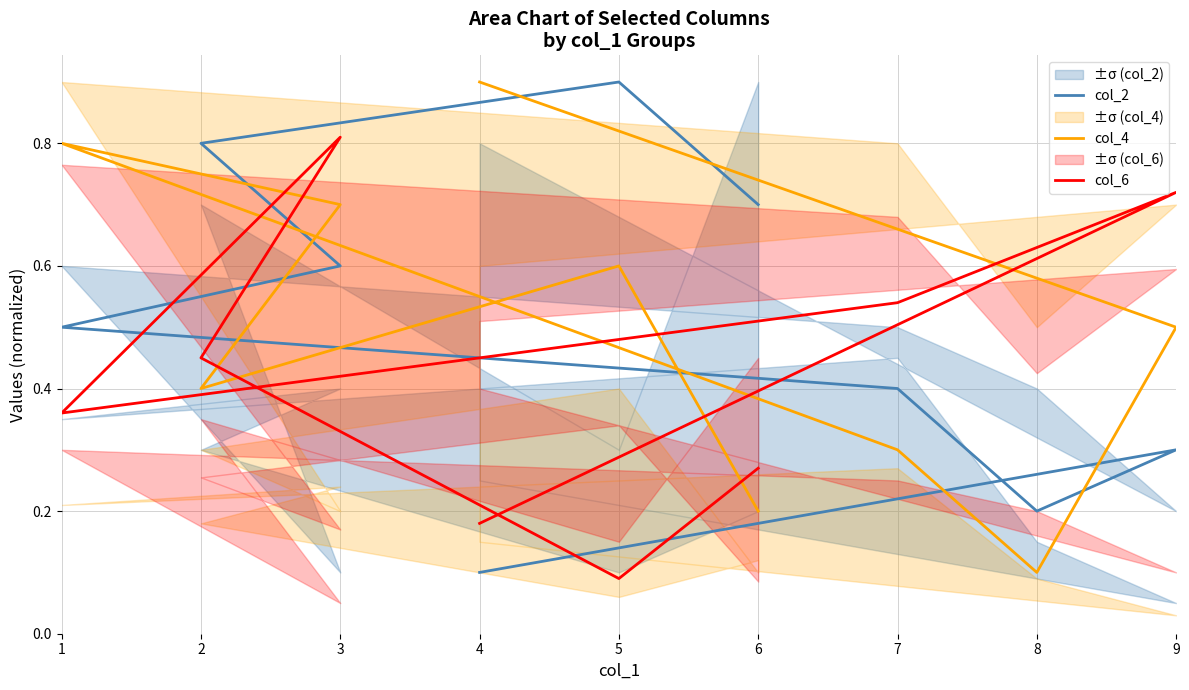

Where is the first local maximum for col_4?

5